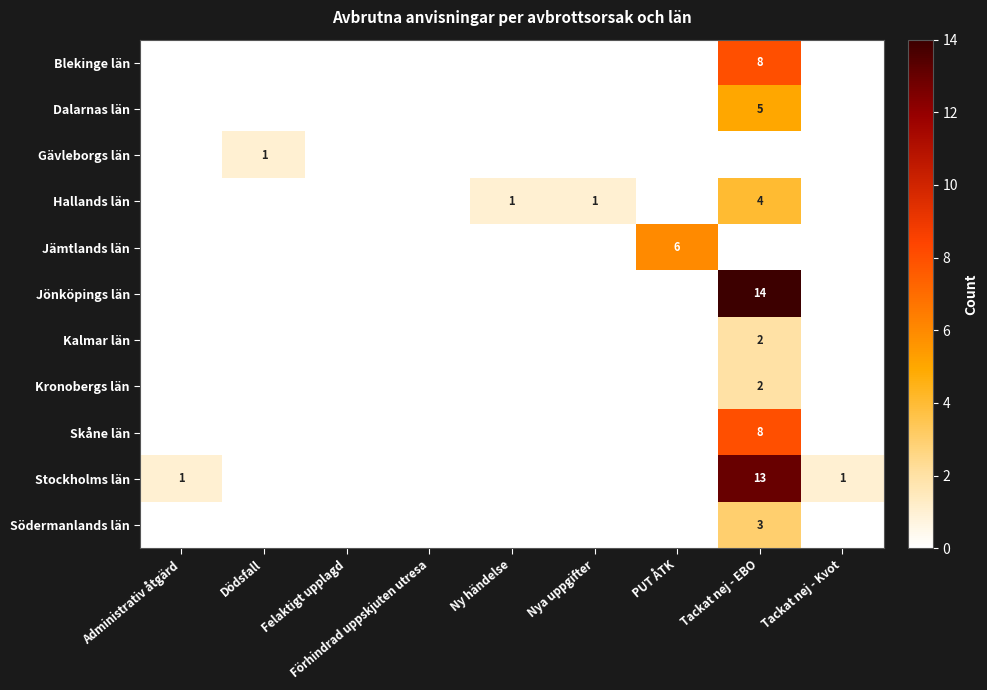

Is the value of Jönköpings län at Administrativ åtgärd greater than the value of Södermanlands län at Tackat nej - Kvot?

No